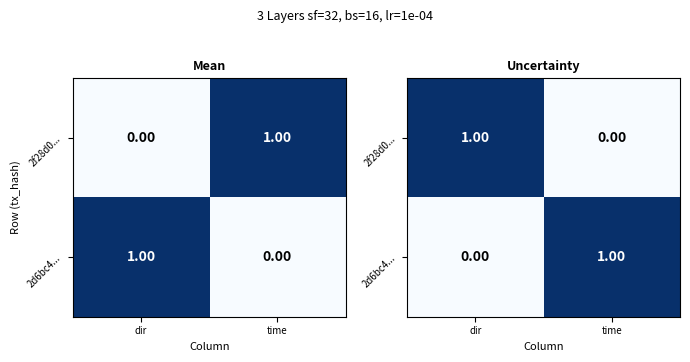

Which label corresponds to the smallest value in the chart?

time